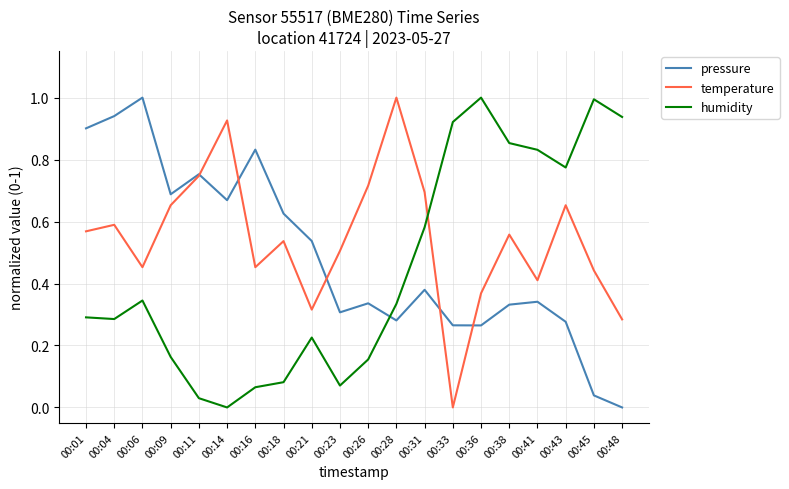

Does the chart have visible grid lines?

Yes